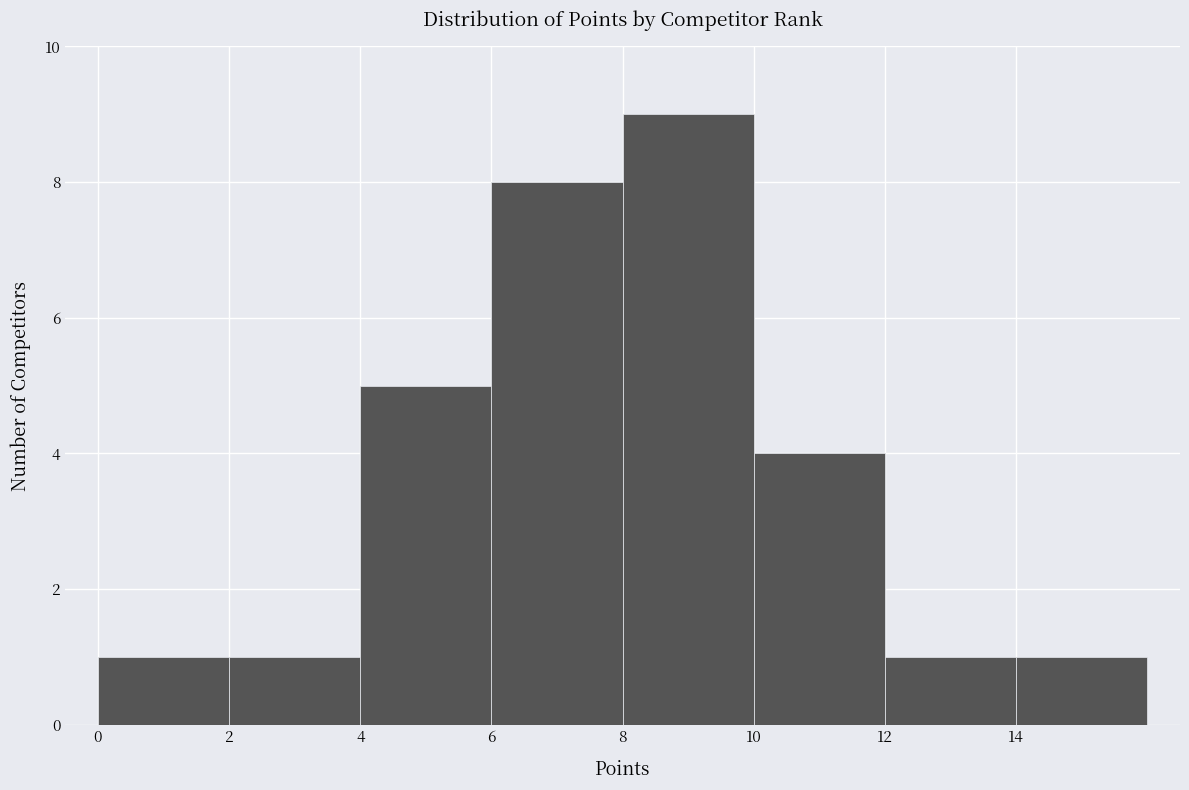

Reading left to right, transcribe this chart: for each bar, give the range it covers on the x-axis and its height. The values are not printed on the chart, so give them approximately, as read against the axis.

0 to 2: 1
2 to 4: 1
4 to 6: 5
6 to 8: 8
8 to 10: 9
10 to 12: 4
12 to 14: 1
14 to 16: 1